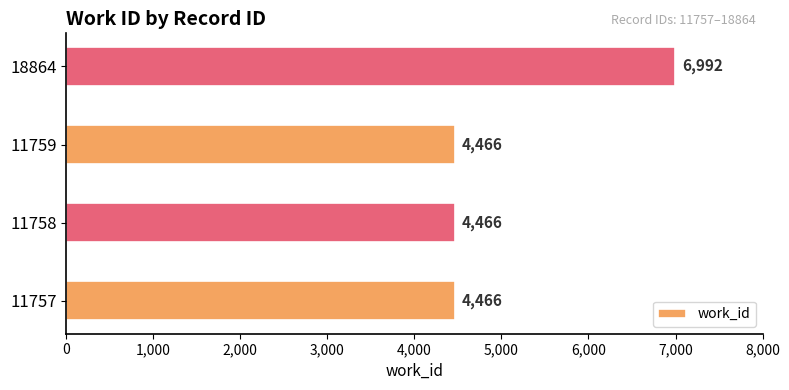

The value at 11757 is 4466. True or false?

True